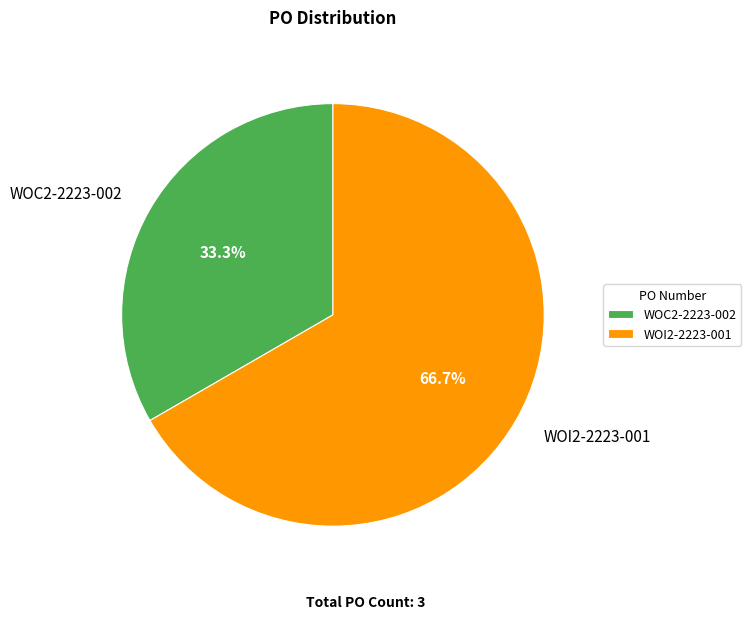

Does any single category account for the majority?

Yes